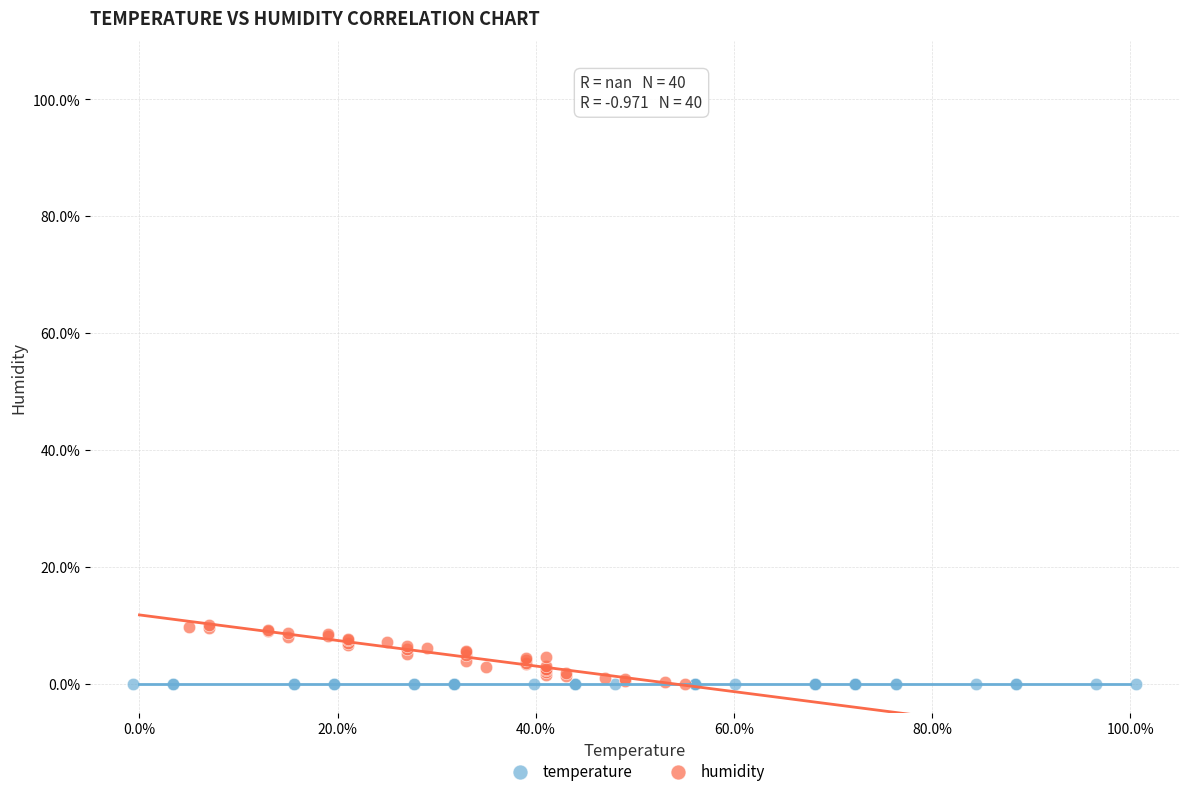

What are all the series names shown in the legend?

temperature, humidity